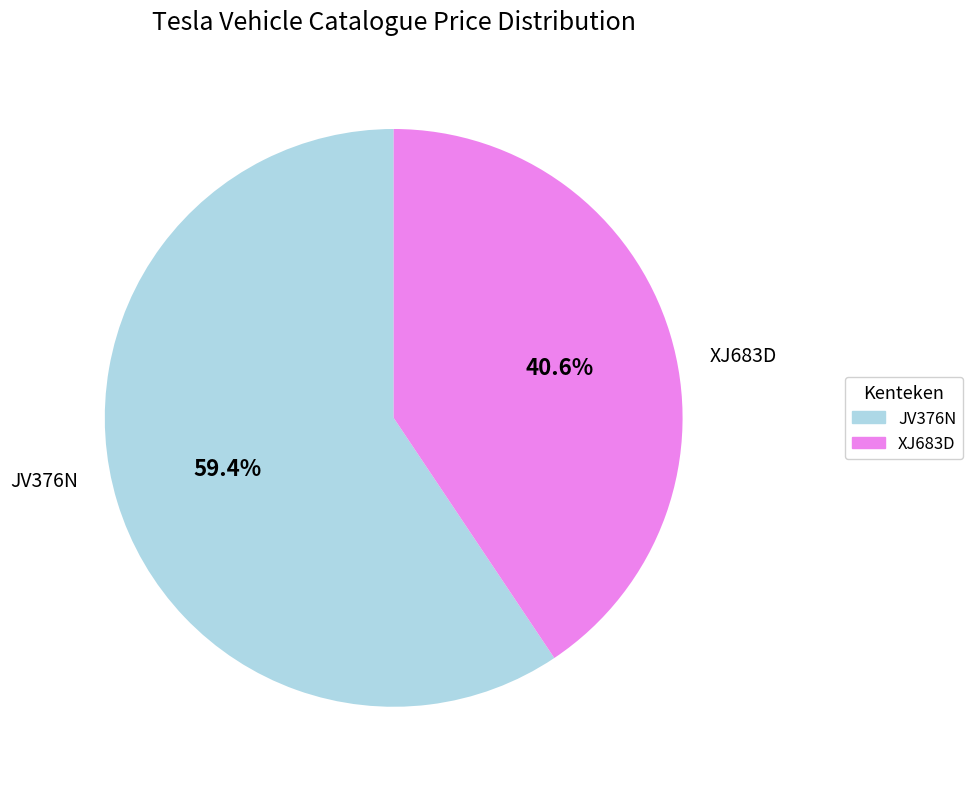

Combined, do JV376N and XJ683D account for over 50%?

Yes